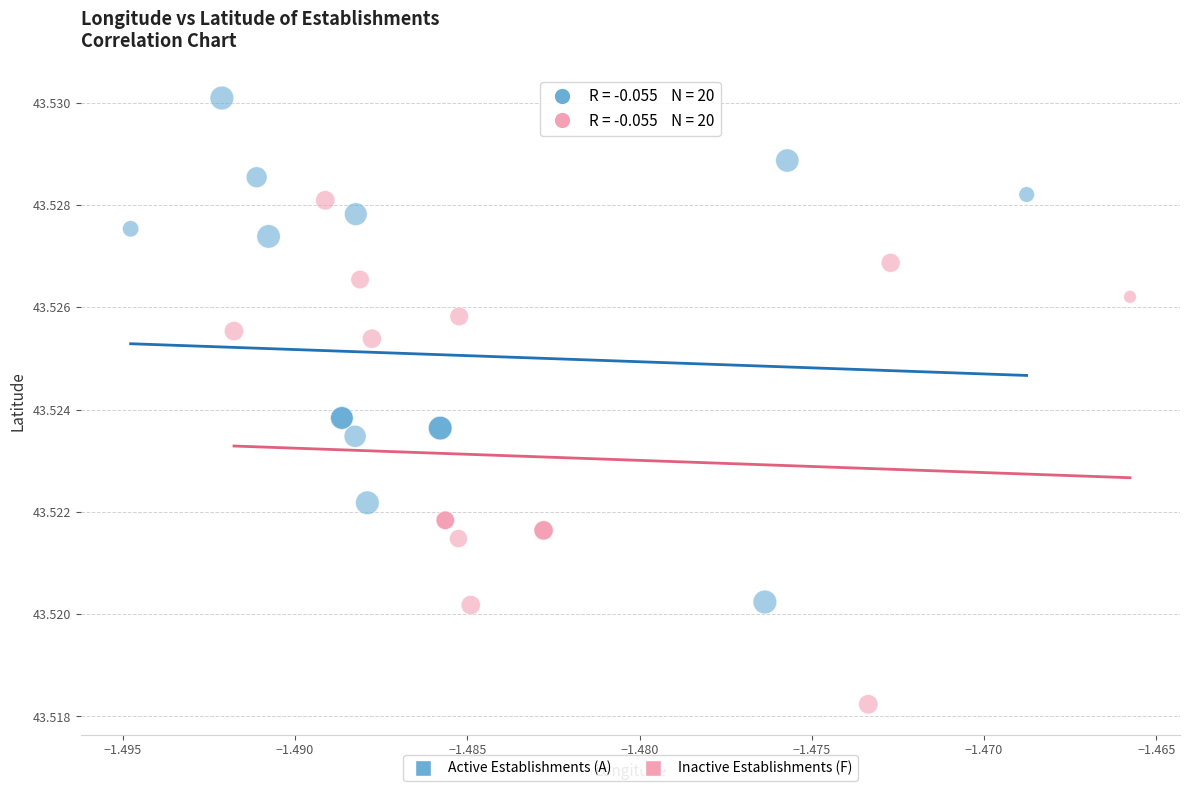

Which series reaches the maximum Y coordinate?

Active Establishments (A)